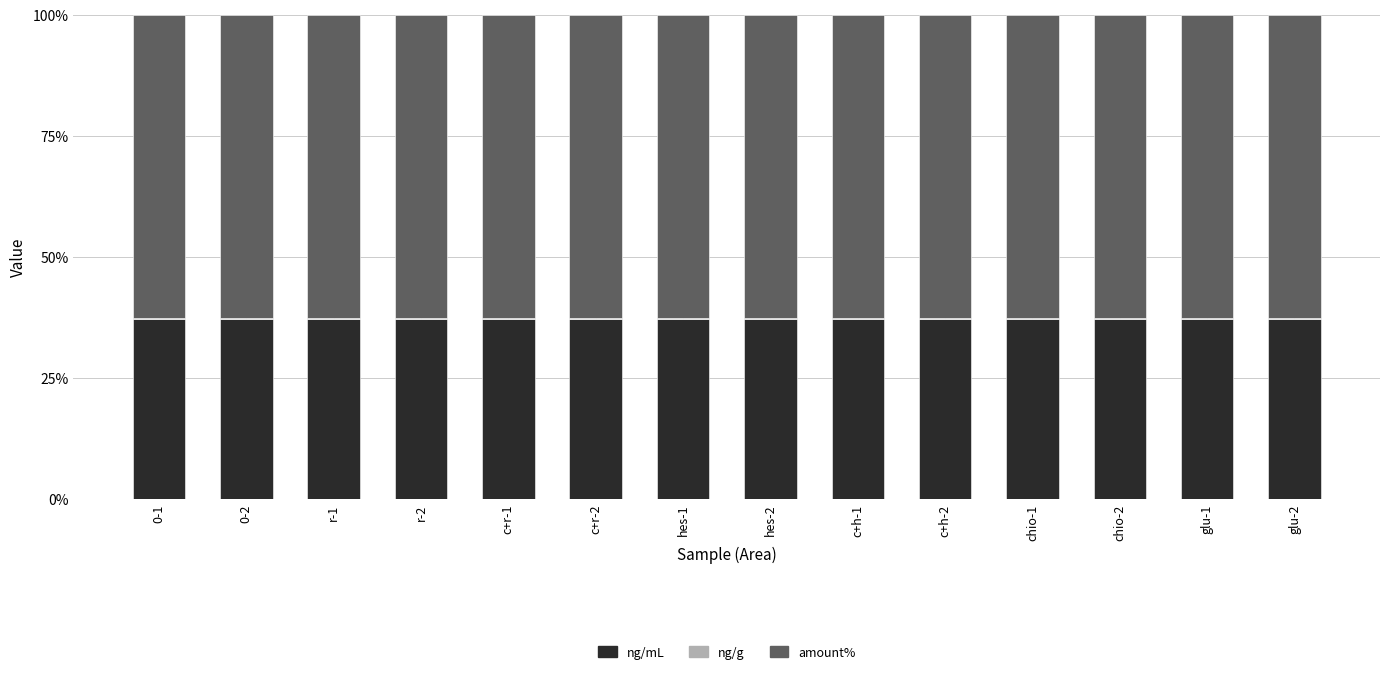

What is the highest value of the ng/mL series?

37.2